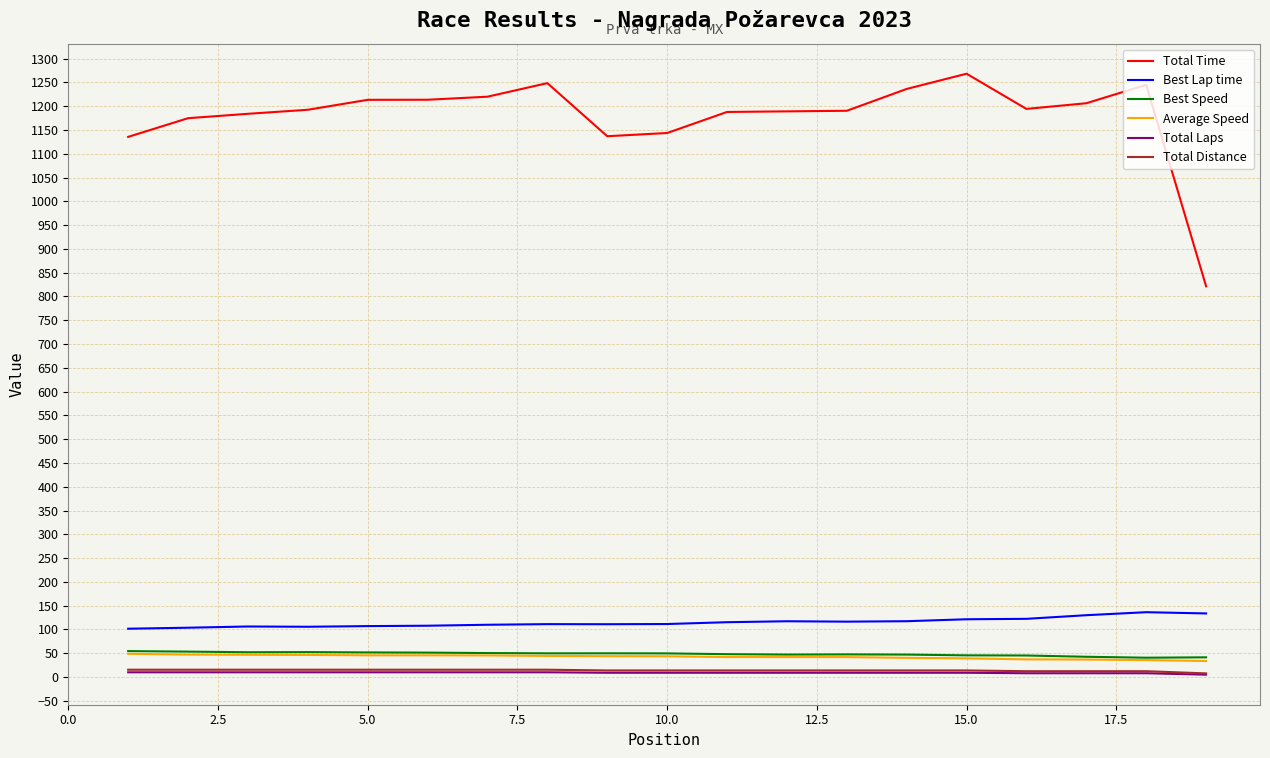

What is the lowest value of the Total Time series?

821.4